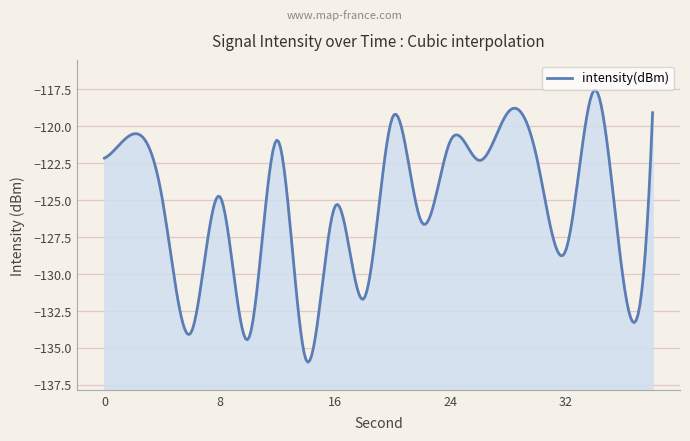

Which label corresponds to the smallest value in the chart?

14